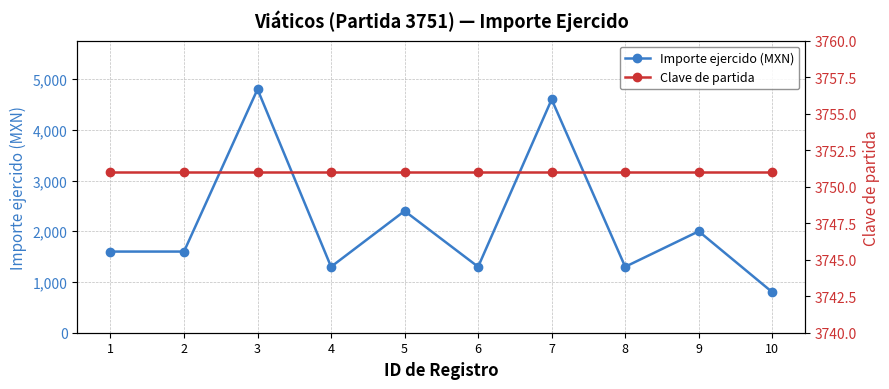

What is the total value across all series at 7?

8351